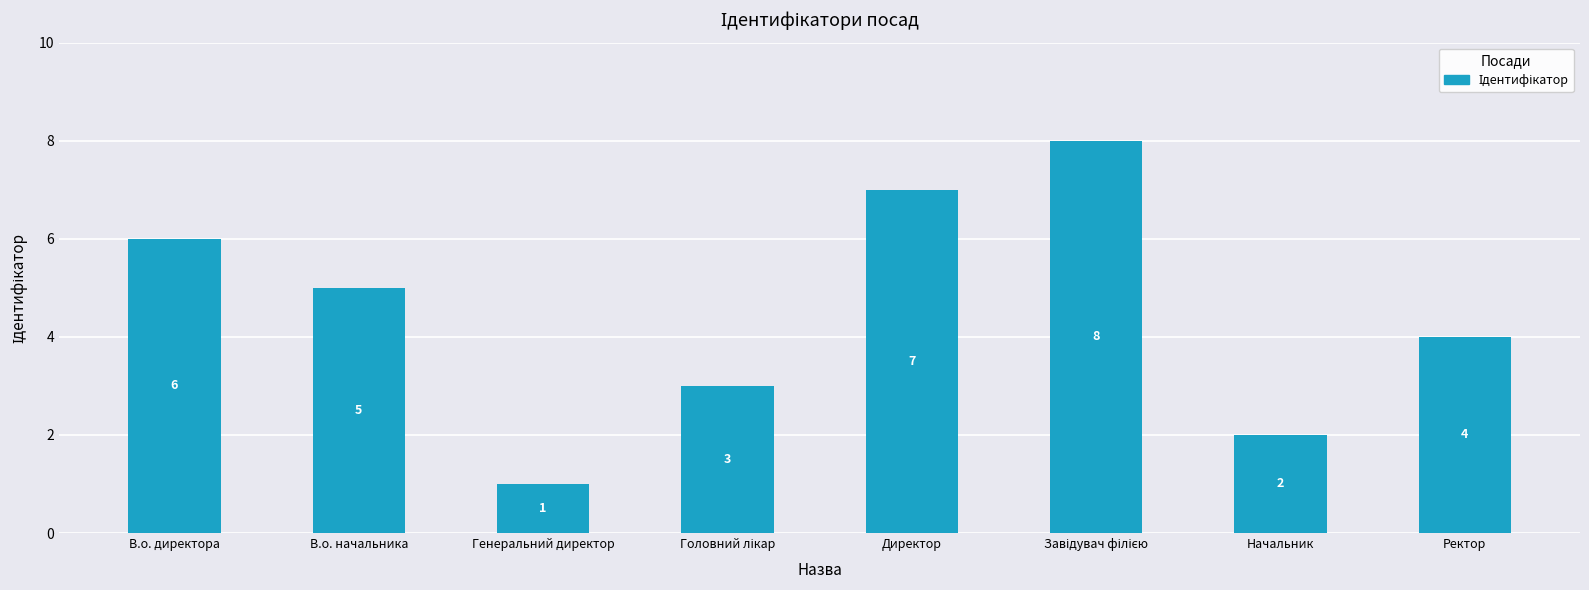

Approximately how many times larger is the value at В.о. директора compared to Генеральний директор?

6.0